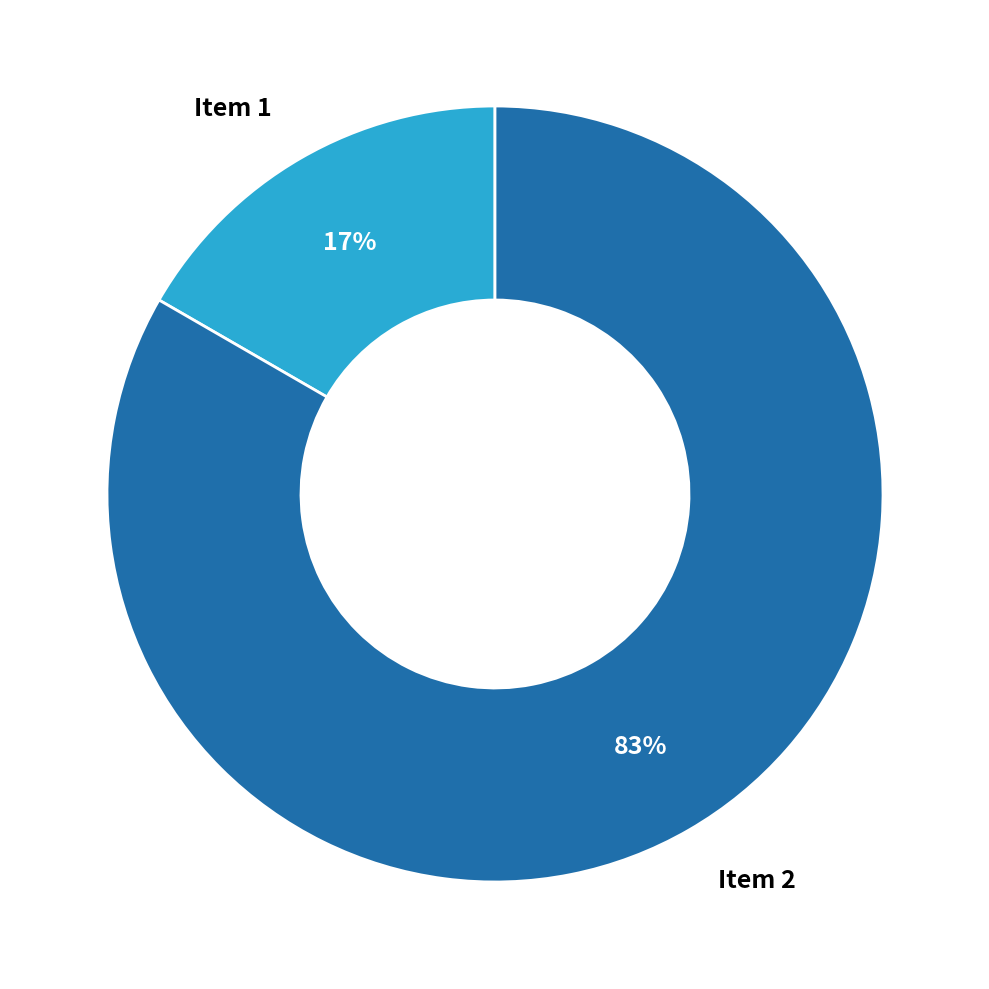

How many segments does this pie chart have?

2